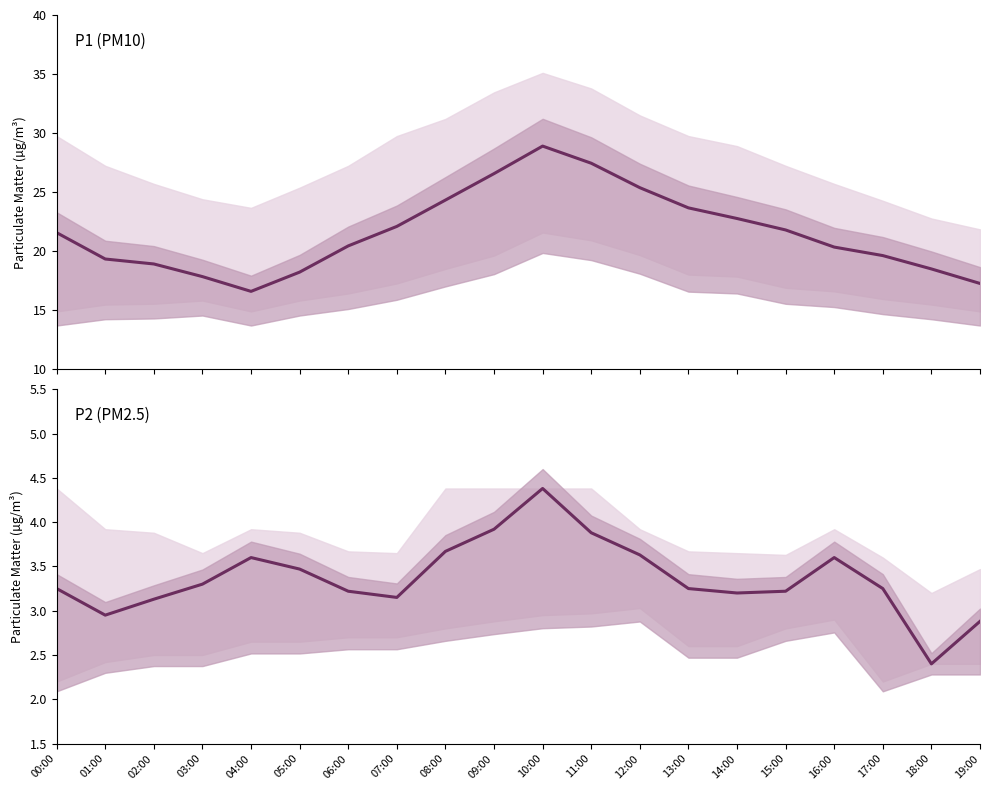

At 06:00, list the series in order from smallest to largest.

P2, P1